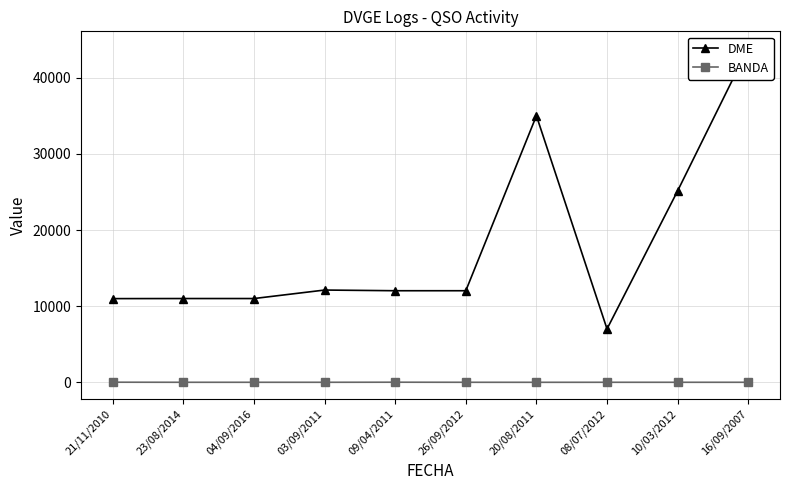

Count the number of categories in the chart.

10